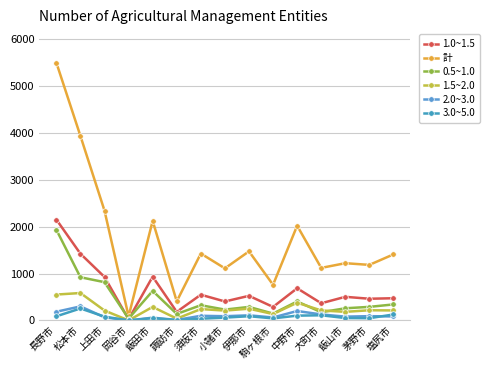

The 計 series shows 1616 at 茅野市. True or false?

False